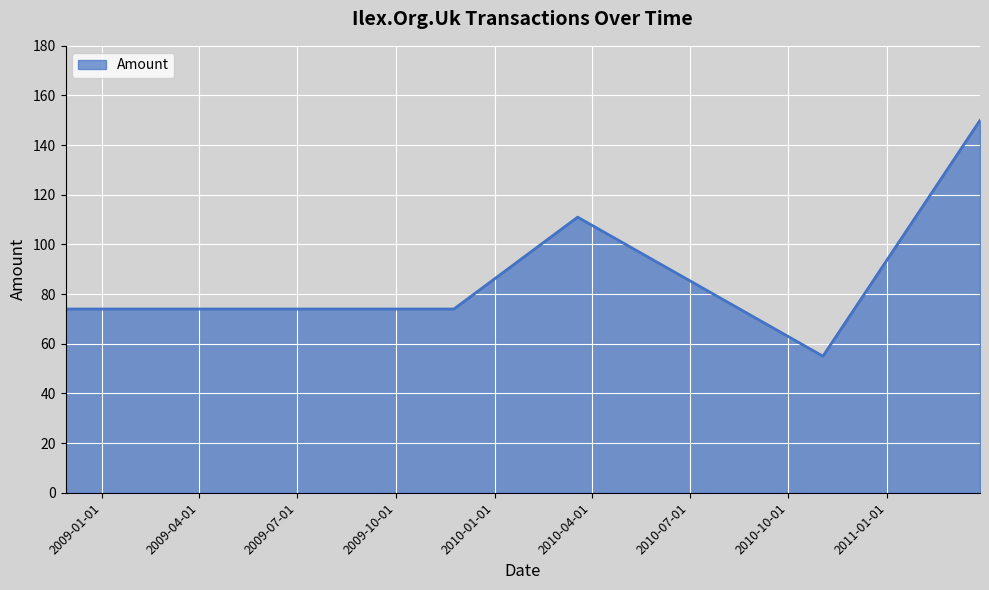

What is the difference between the maximum and second lowest values?

76